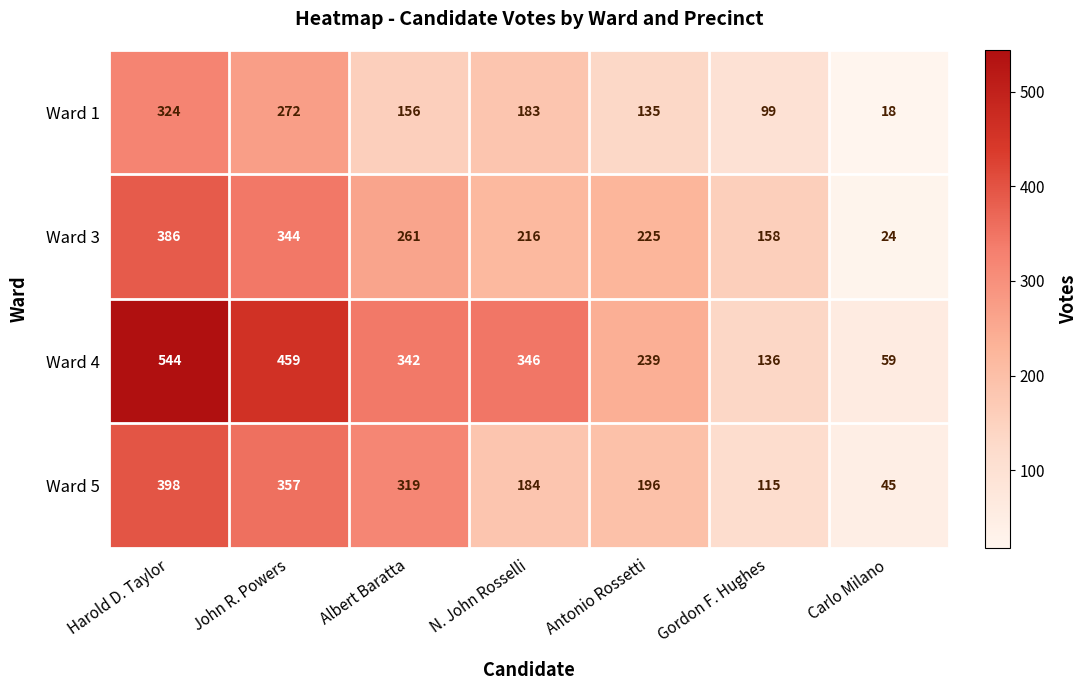

What is the sum of the Ward 5 values at N. John Rosselli and Gordon F. Hughes?

299